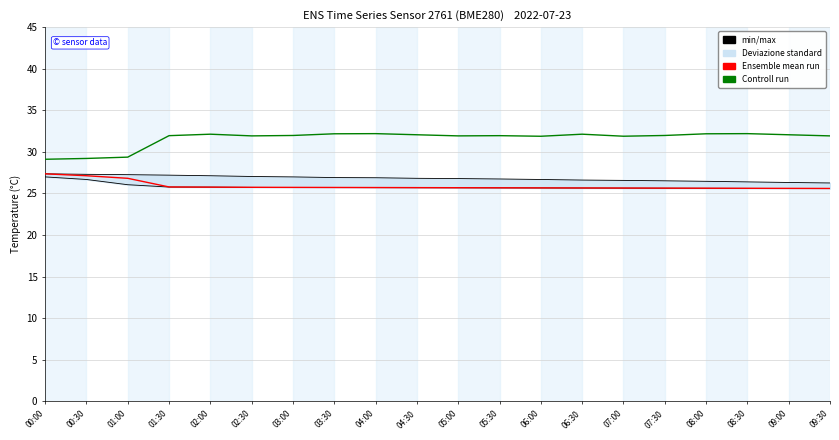

What is the sum of the Controll run values at 09:00 and 06:30?

64.2